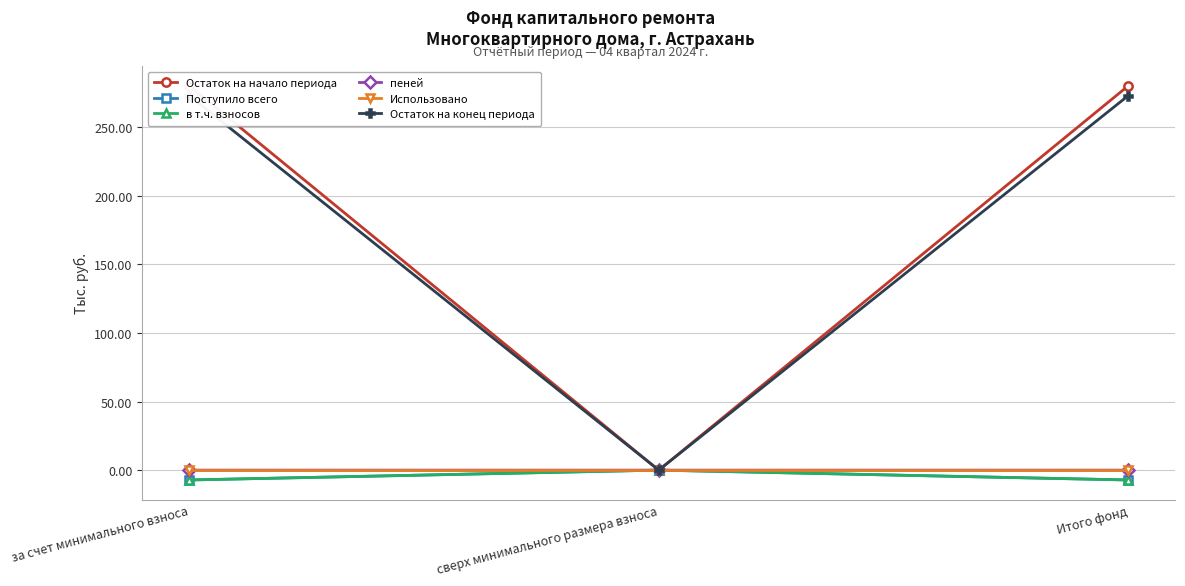

Which label corresponds to the largest value in the chart?

за счет минимального взноса